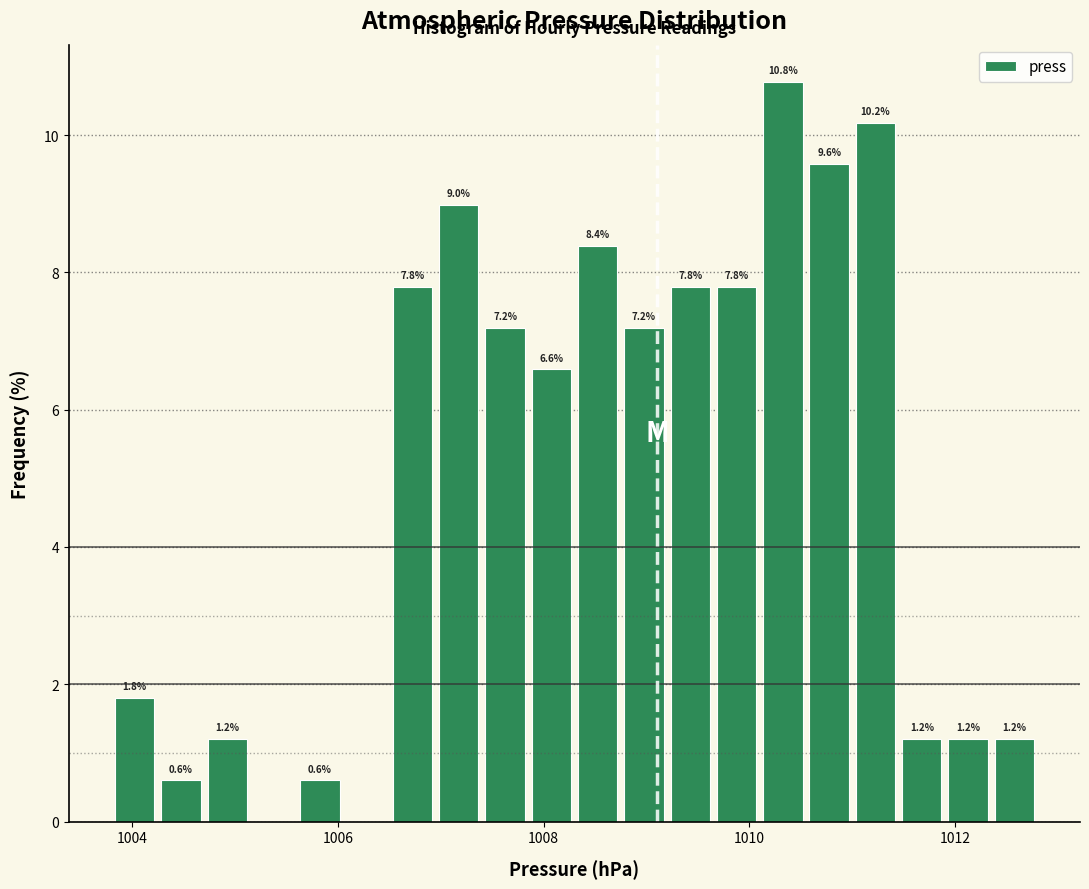

Around what value on the x-axis is the tallest bar? Give the approximate position of its centre, as read against the axis.

1010.4